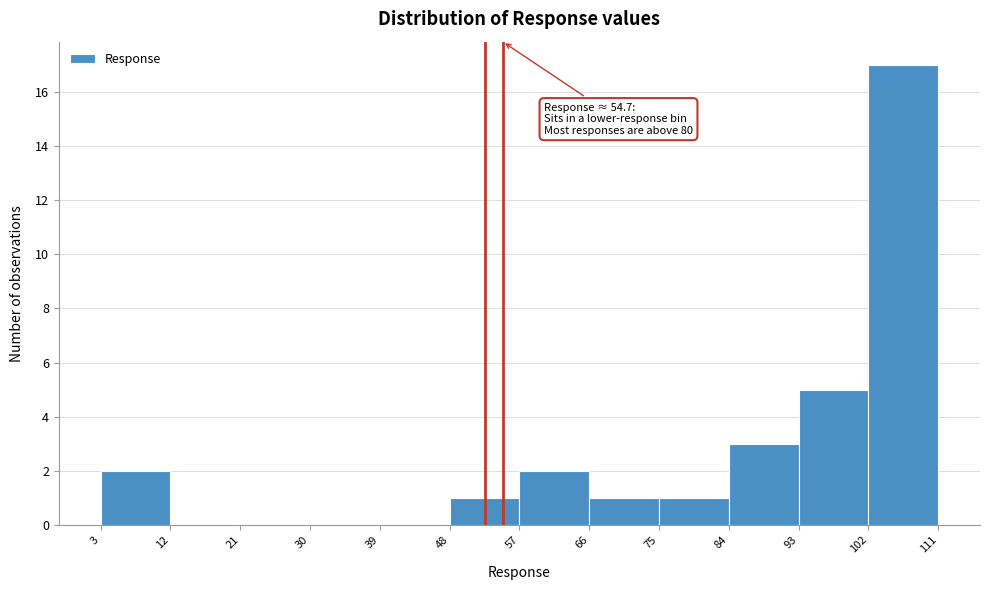

Which range on the x-axis has the tallest bar?

102 to 111